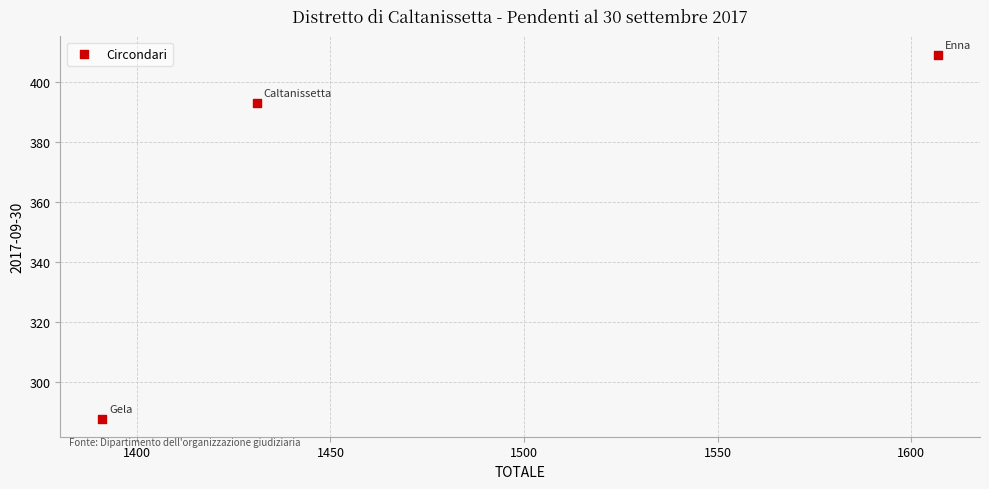

What is the average Y value?

363